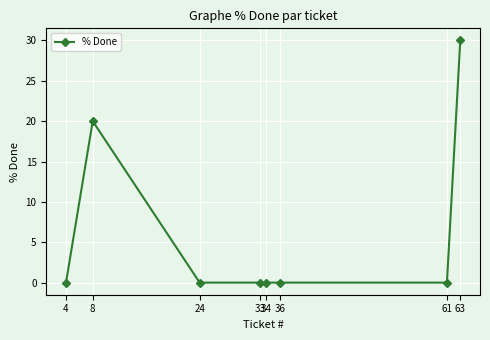

How many lines are shown in the chart?

1